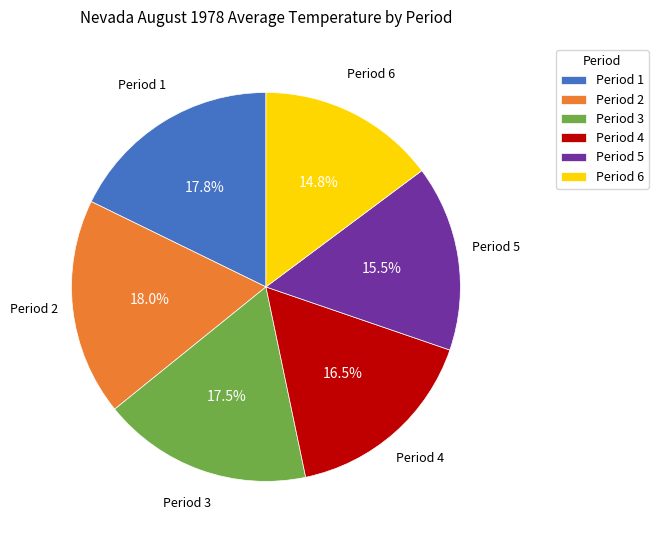

True or false: Period 6 accounts for 28% of the total.

False